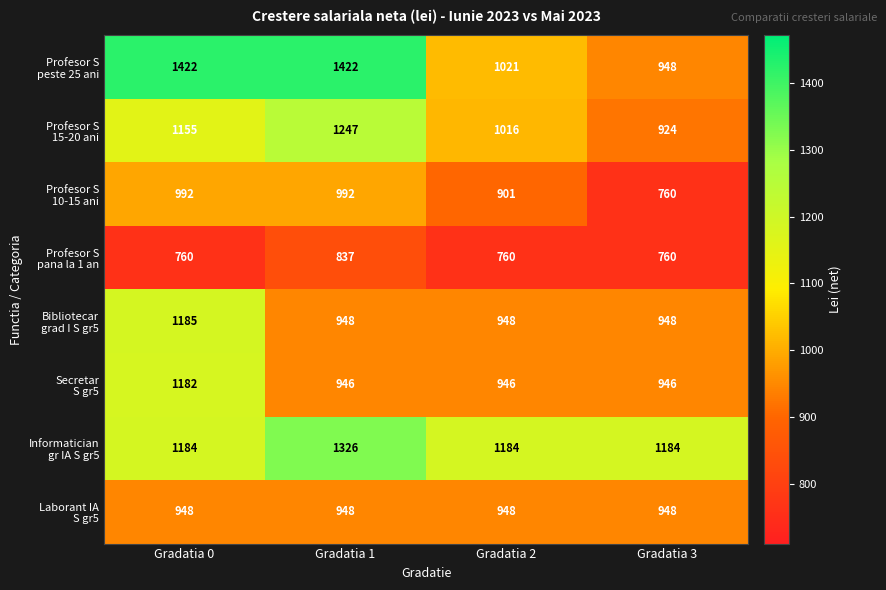

What is the difference between the highest and lowest values at Gradatia 0?

662